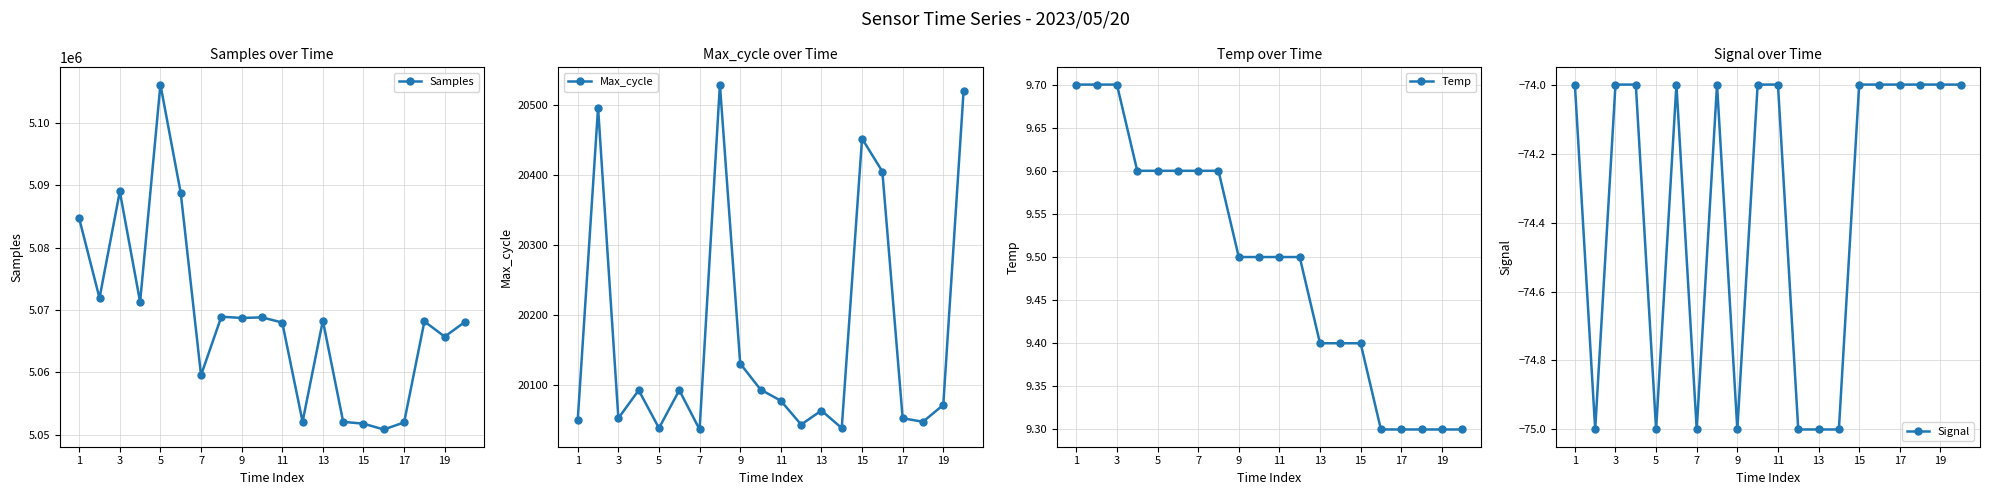

The Signal series shows -74 at 15. True or false?

True